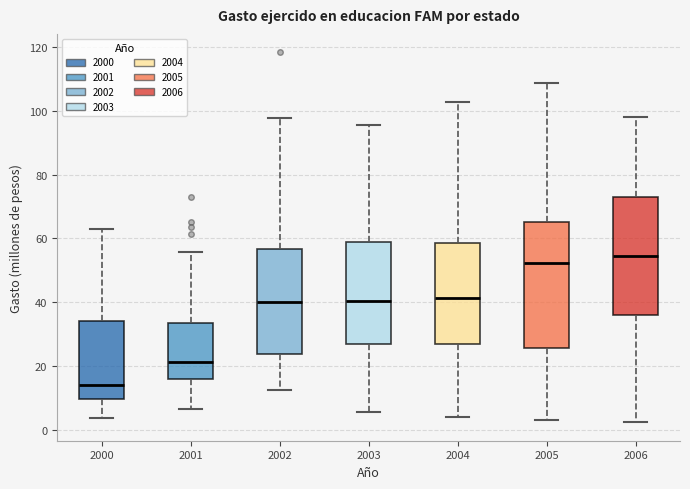

Comparing the boxes themselves (not the whiskers), which one is the tallest?

2005